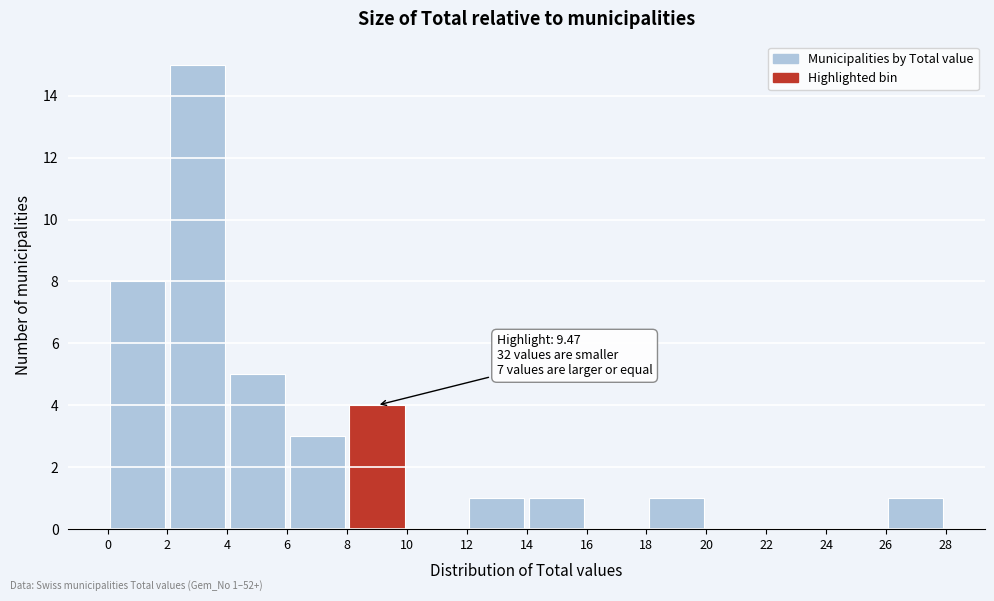

Which range on the x-axis has the tallest bar?

2 to 4